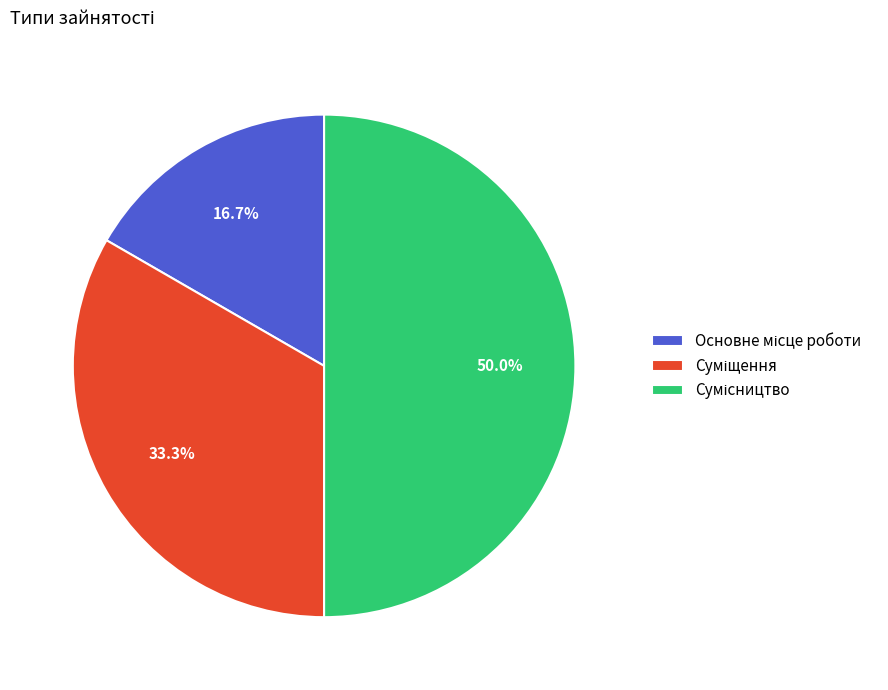

Does any single category account for the majority?

No